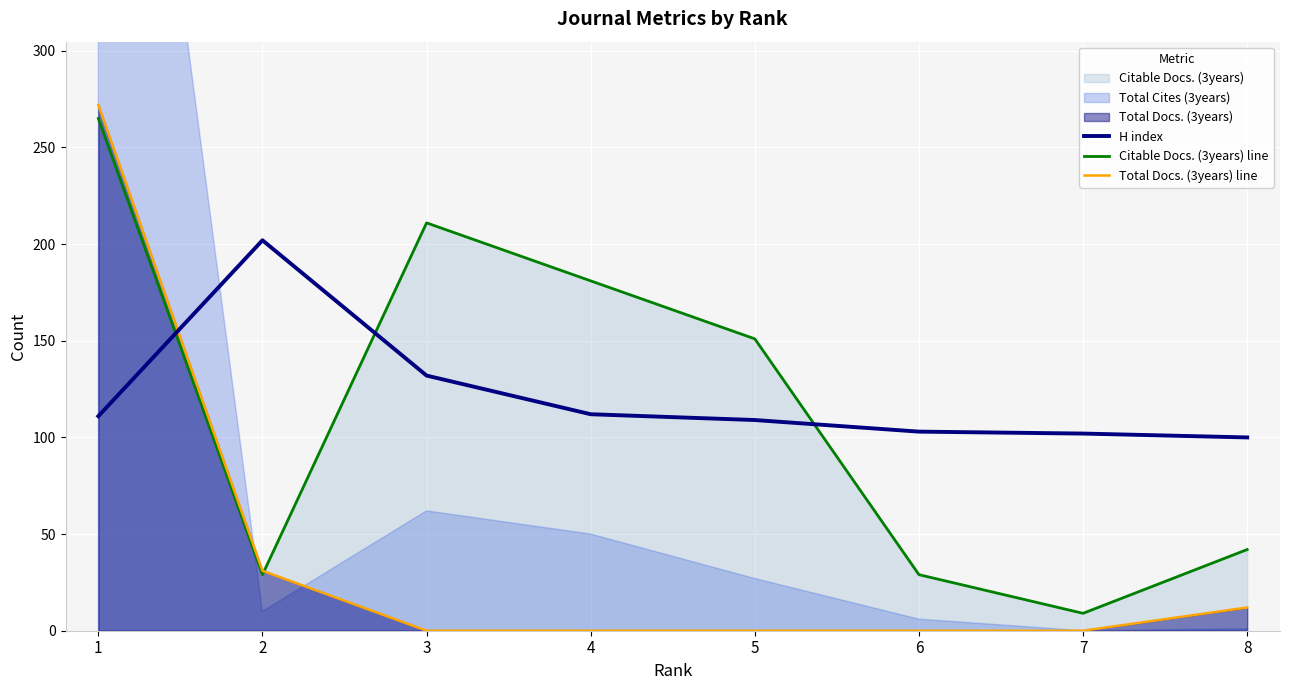

Is the value of H index at 2 greater than the value of Citable Docs. (3years) line at 4?

Yes